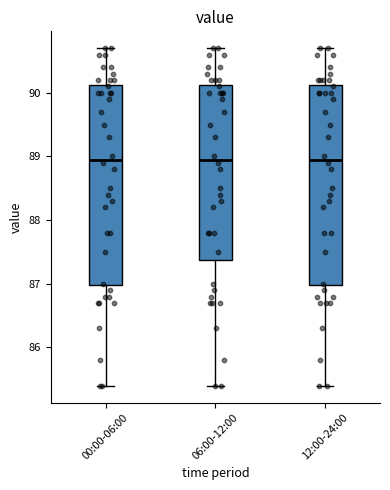

Reading left to right, transcribe this box plot: for each box, give where its median line is, the range the box spans, and where its two whiskers end, as read against the y-axis. The values are not printed on the chart, so give them approximately, as read against the axis.

00:00-06:00: median 89.0, box 87.0 to 90.1, whiskers 85.4 to 90.7
06:00-12:00: median 89.0, box 87.4 to 90.1, whiskers 85.4 to 90.7
12:00-24:00: median 89.0, box 87.0 to 90.1, whiskers 85.4 to 90.7